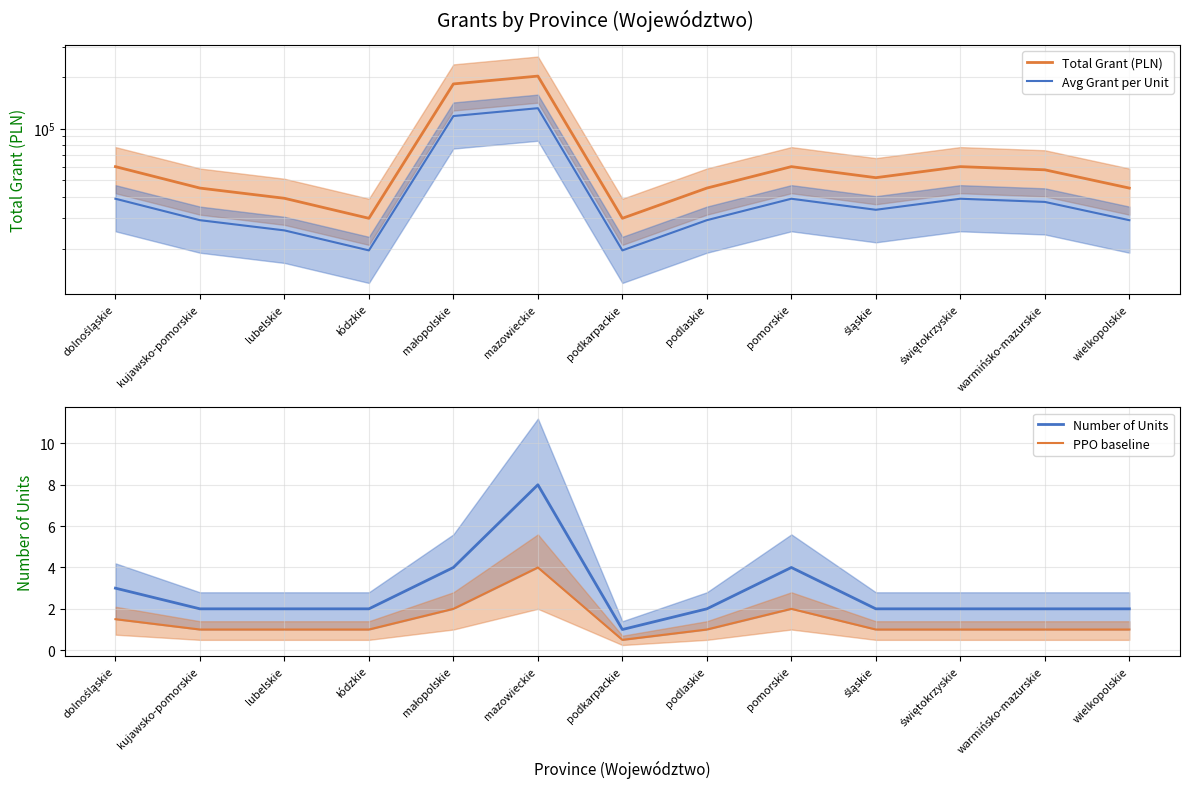

Does the chart have visible grid lines?

Yes